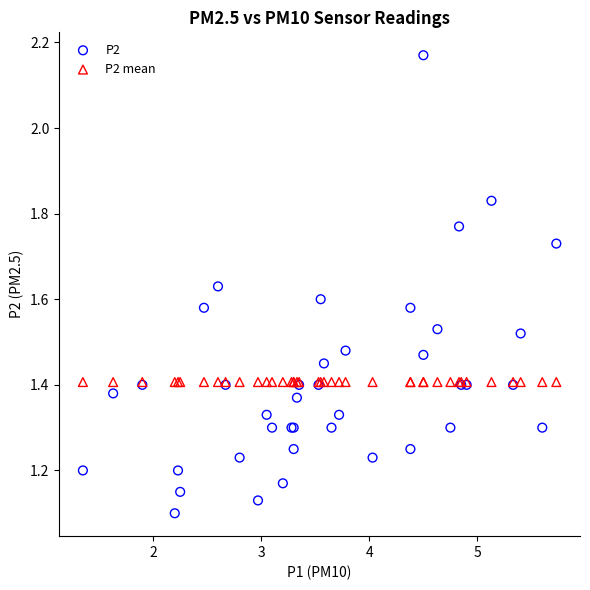

Which series reaches the minimum Y coordinate?

P2